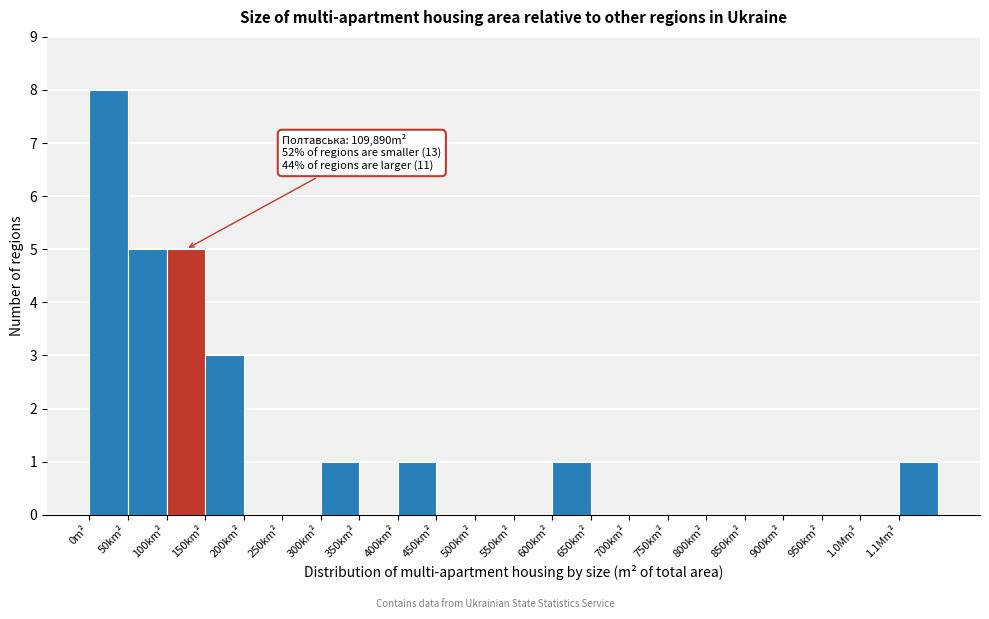

Reading left to right, list all the values displayed in this chart.

0m²=8	50km²=5	100km²=5	150km²=3	200km²=0	250km²=0	300km²=1	350km²=0	400km²=1	450km²=0	500km²=0	550km²=0	600km²=1	650km²=0	700km²=0	750km²=0	800km²=0	850km²=0	900km²=0	950km²=0	1.0Mm²=0	1.1Mm²=1